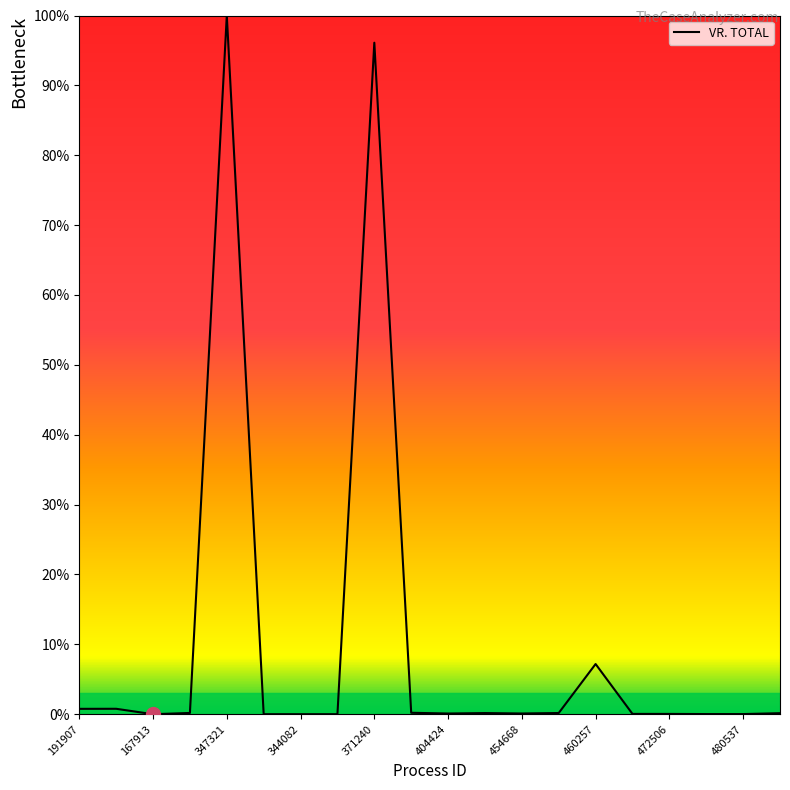

What is the difference between the maximum and minimum values?

100.0